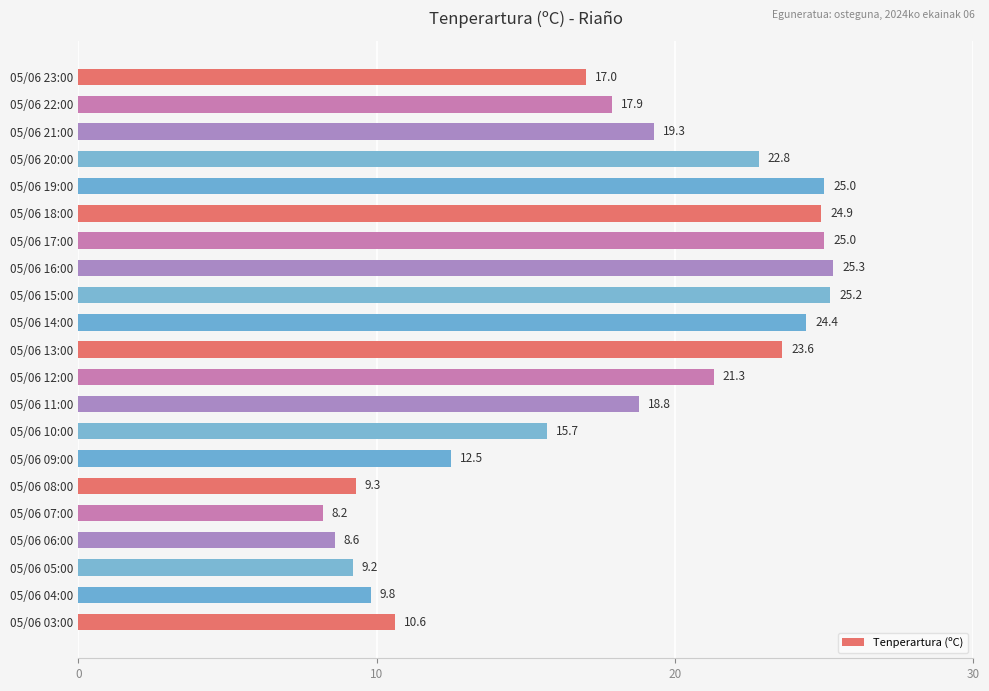

Read the value at 05/06 04:00.

9.8